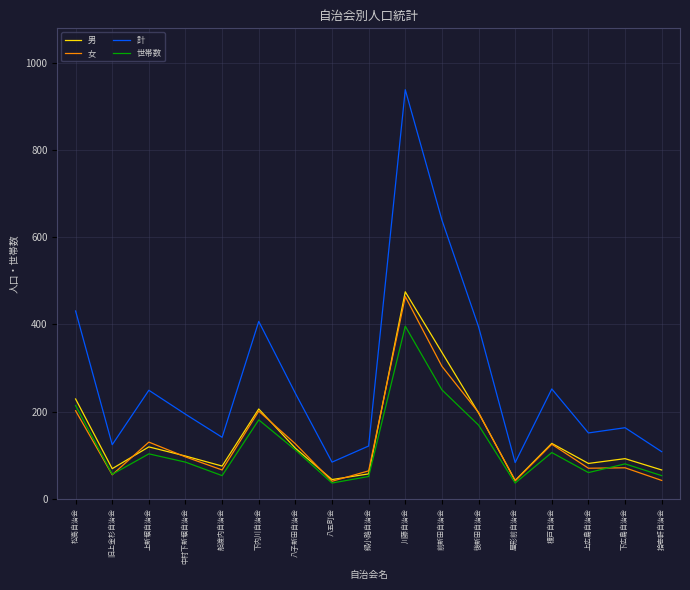

True or false: 女 and 計 cross at least once.

False